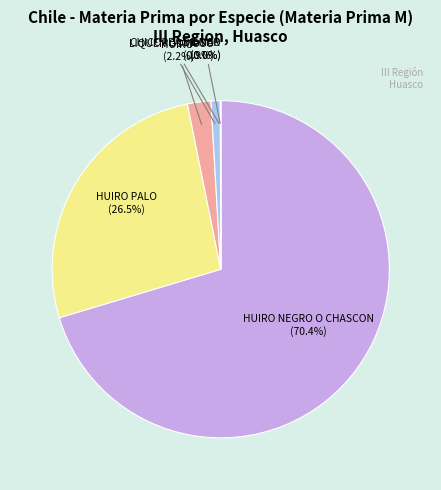

Is it true that LIQUEN GOMOSO is 11% of the pie?

False